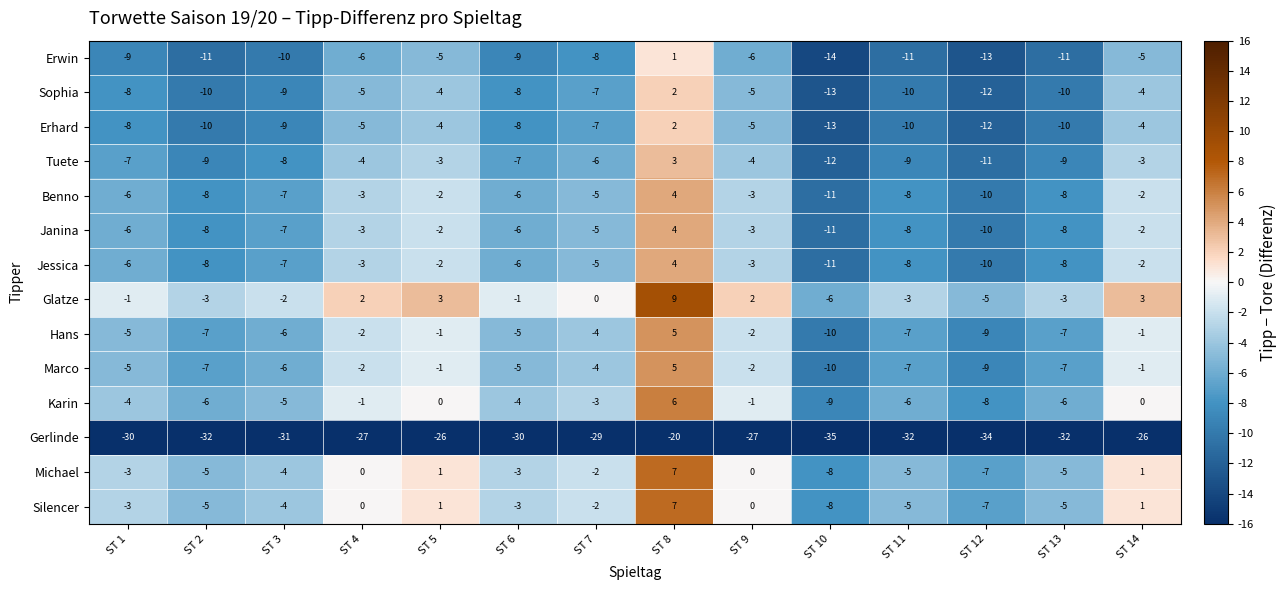

Which series has the largest total across all categories?

Glatze